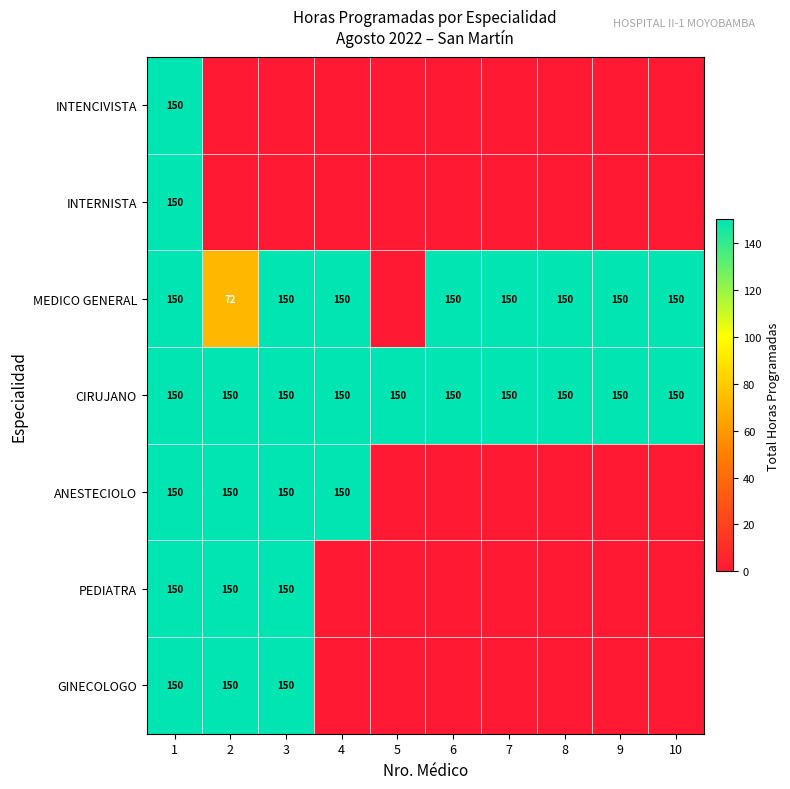

Is it true that CIRUJANO equals 150 at 2?

True